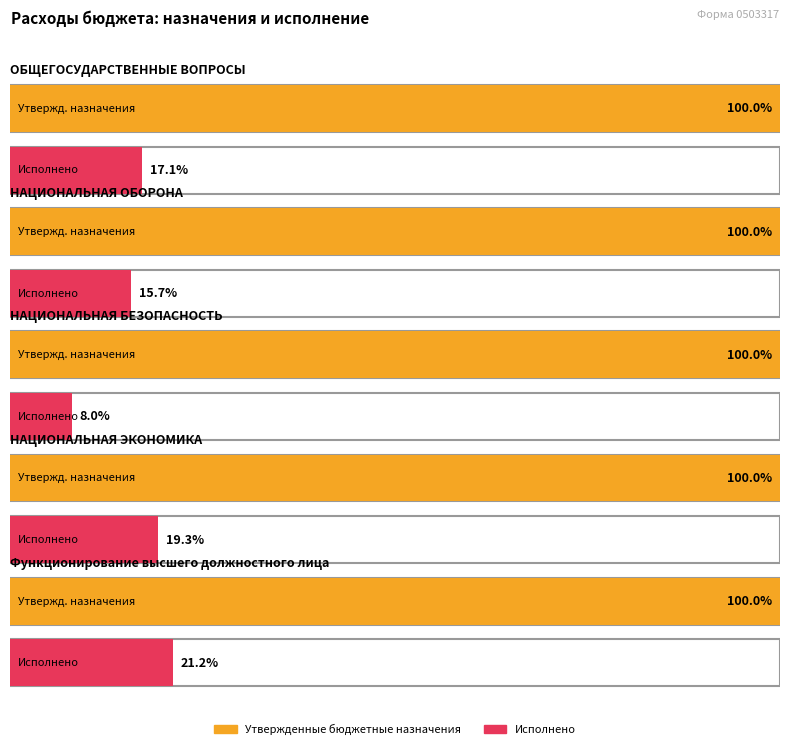

What is the label of the 3rd bar from the left?

НАЦИОНАЛЬНАЯ БЕЗОПАСНОСТЬ